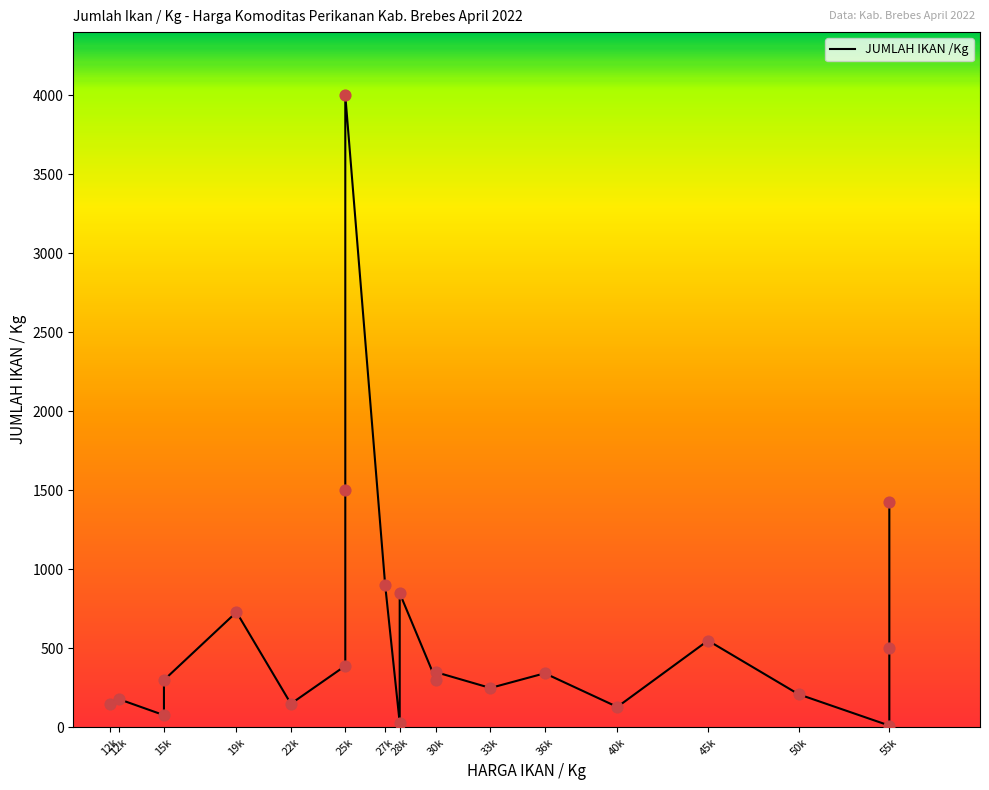

Between 12k and 28k, which is larger?

28k